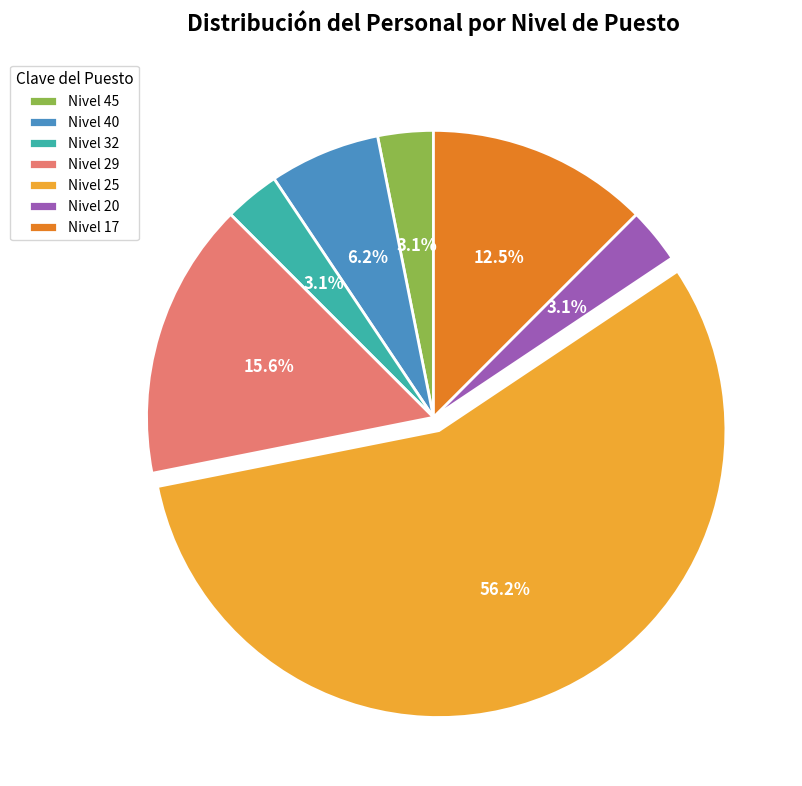

Combined, what portion of the pie is Nivel 17 and Nivel 32?

15.6%